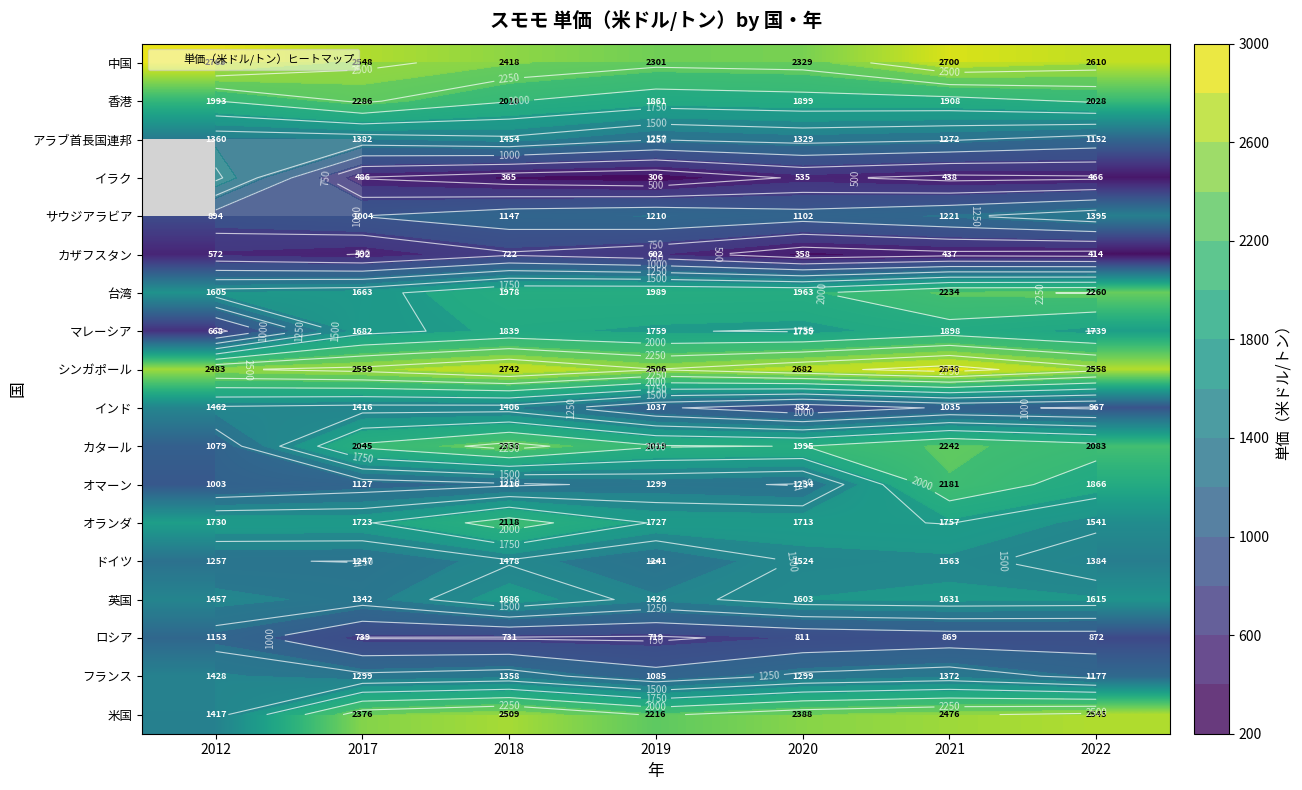

At which label does 米国 first exceed 2388?

2018